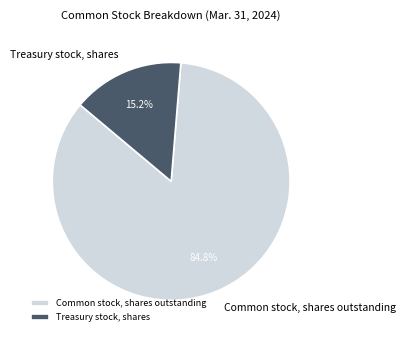

Between Common stock, shares outstanding and Treasury stock, shares, which is larger?

Common stock, shares outstanding